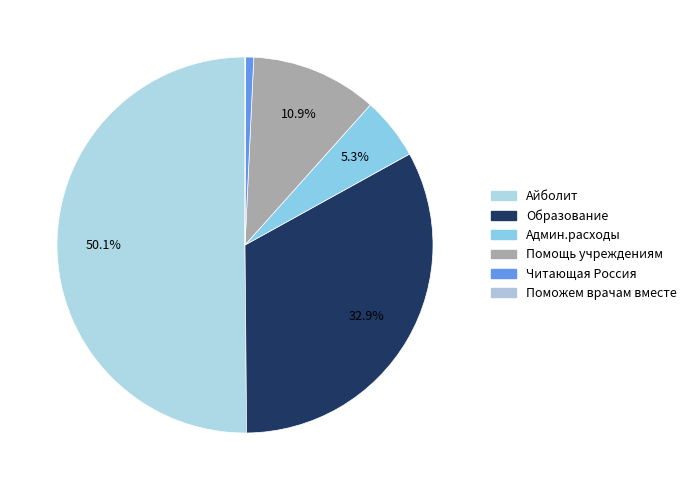

How much of the chart is everything except Читающая Россия?

99.3%